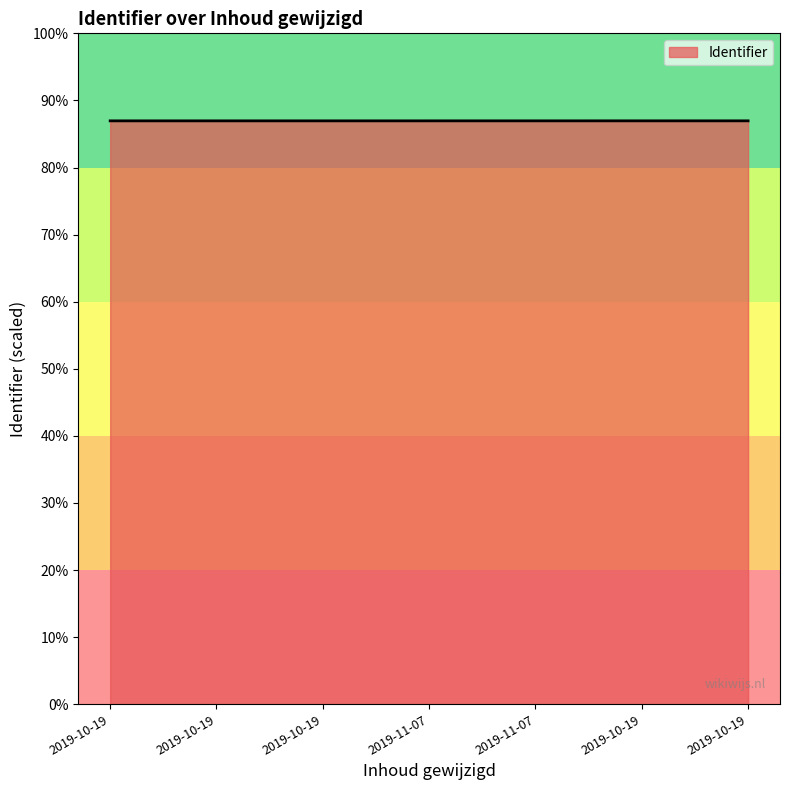

What is the label of the 5th point from the right?

2019-10-19